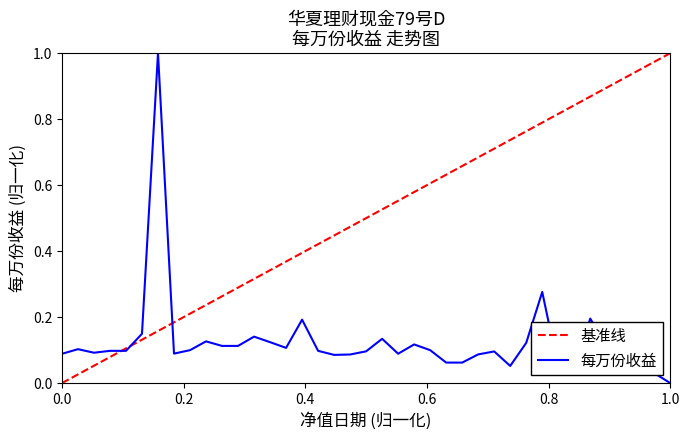

Reading right to left, extract all data points from this chart.

0.0	0.0	0.1	0.1	0.1	0.2	0.0	0.0	0.3	0.1	0.1	0.1	0.1	0.1	0.1	0.1	0.1	0.1	0.1	0.1	0.1	0.1	0.1	0.2	0.1	0.1	0.1	0.1	0.1	0.1	0.1	0.1	1.0	0.1	0.1	0.1	0.1	0.1	0.1